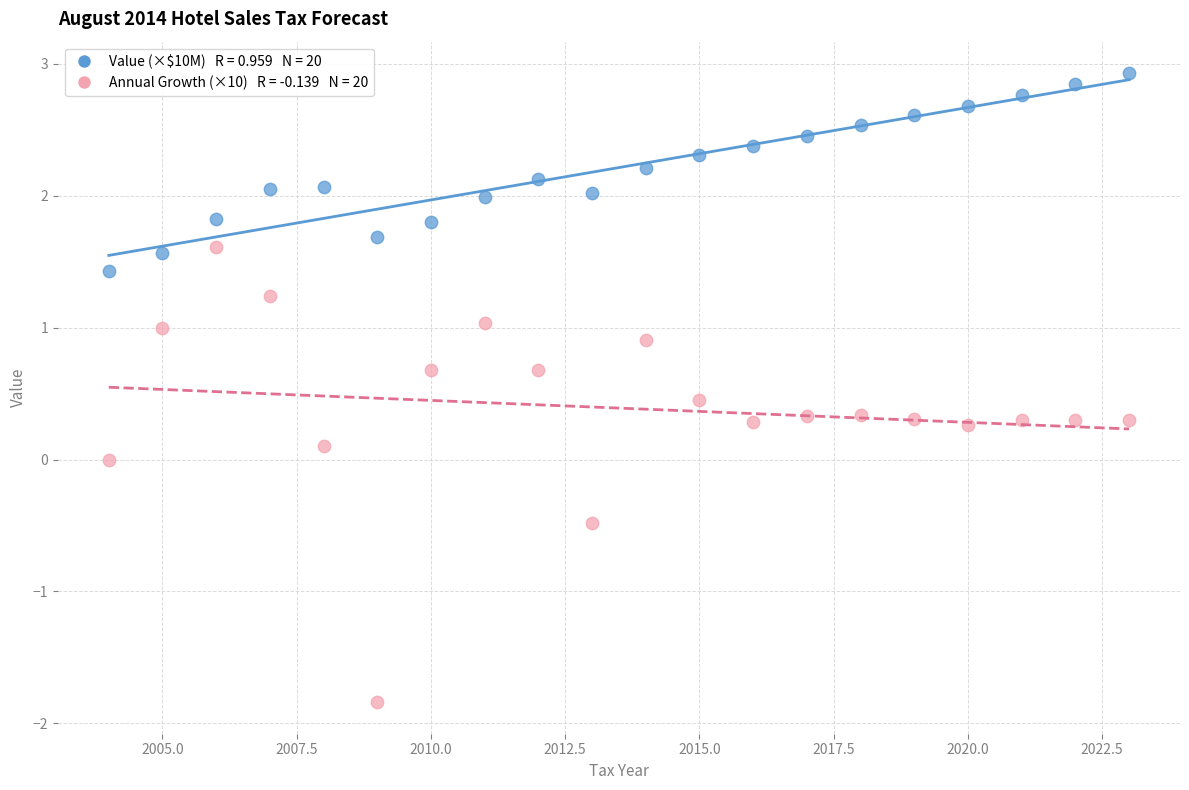

Across all data points, what is the range of Y values (max minus min)?

4.8